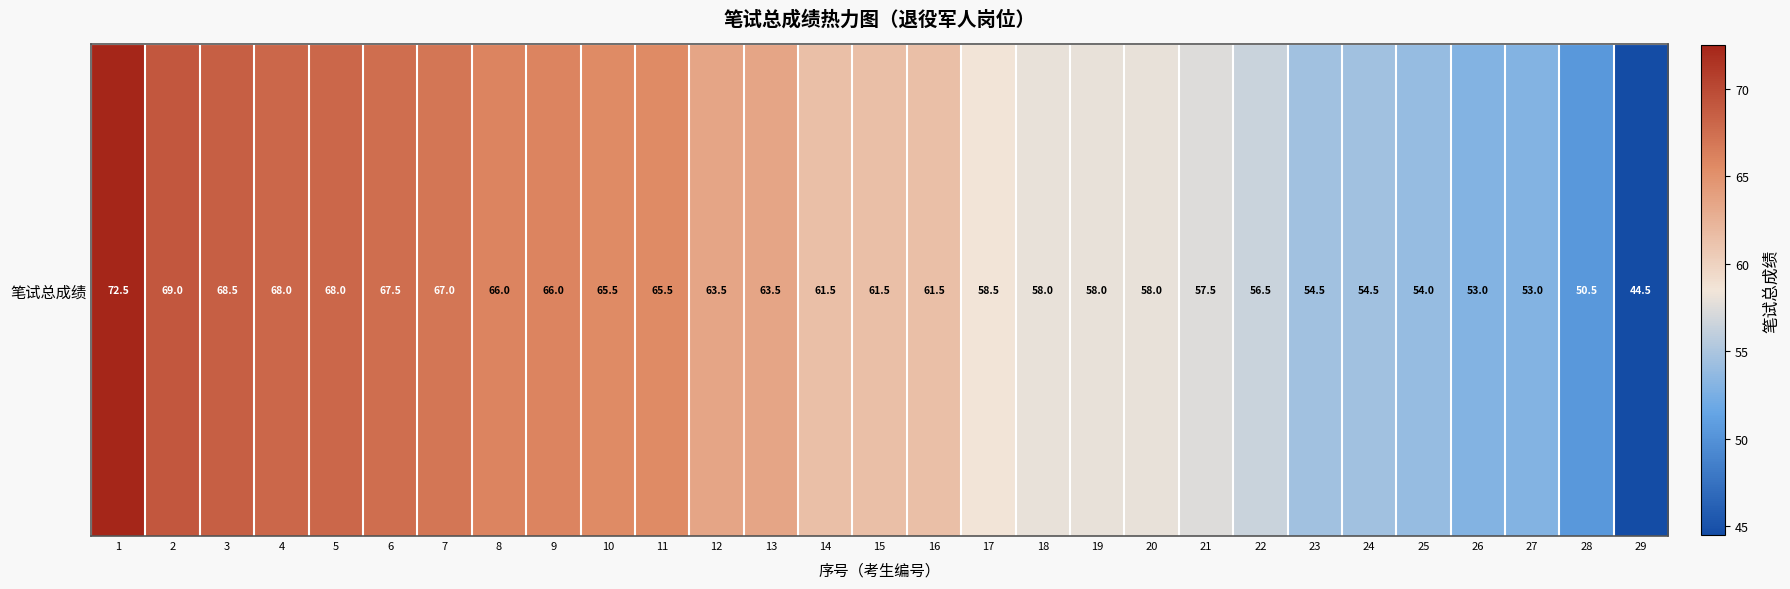

The value at 10 is 110.1. True or false?

False